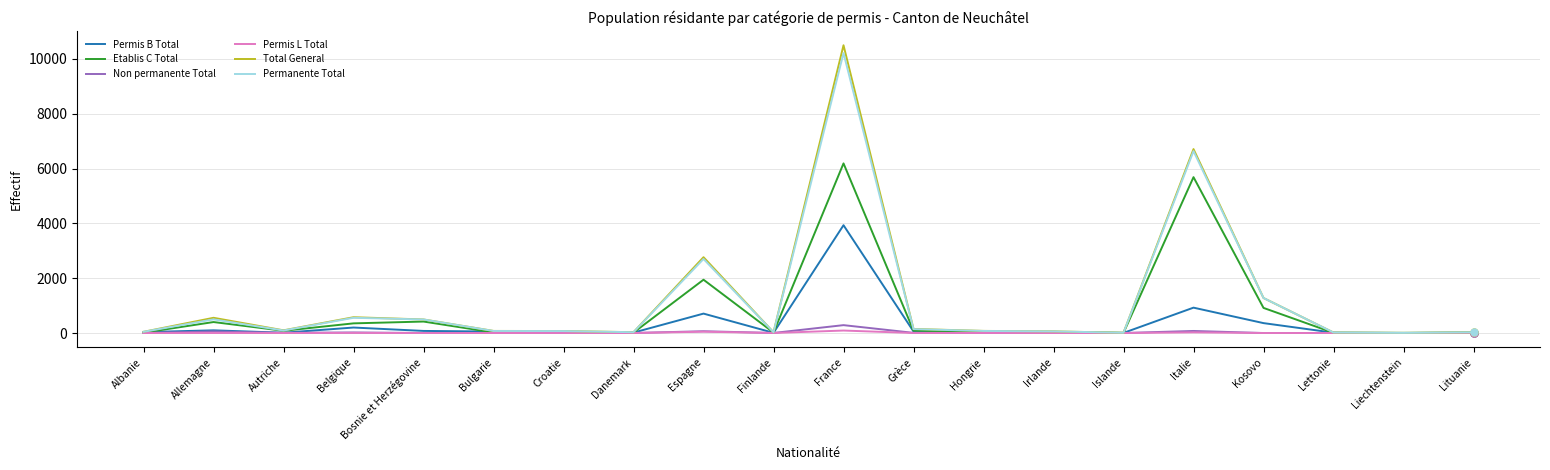

What is the maximum value for Non permanente Total?

287